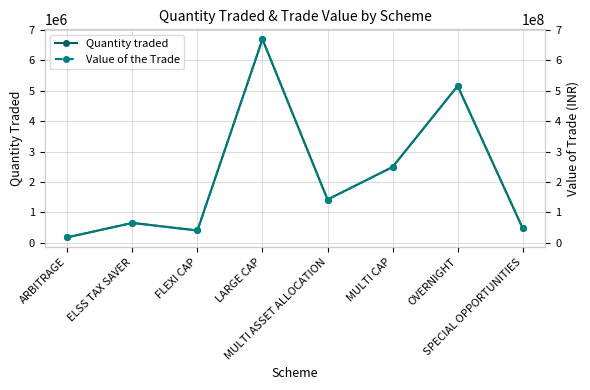

Where does the Value of the Trade series first go above 142474627?

LARGE CAP